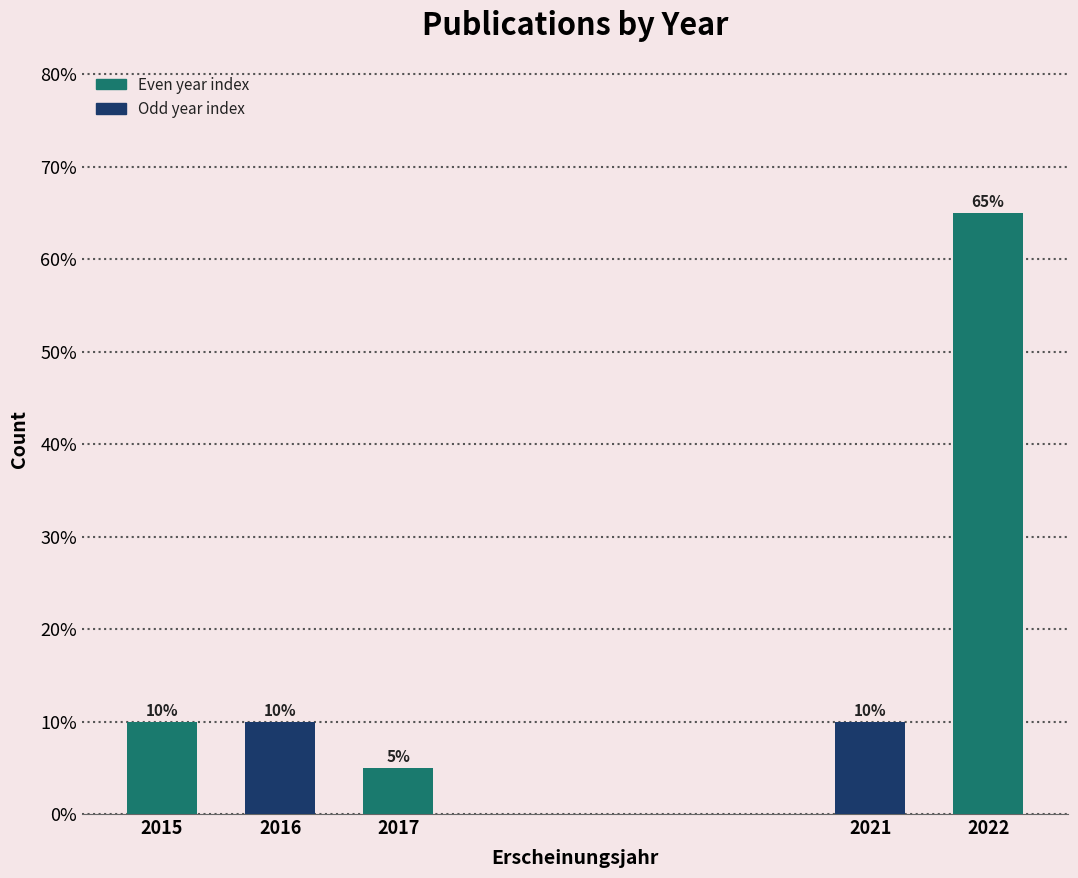

Reading left to right, list all the values displayed in this chart.

10	10	5	10	65